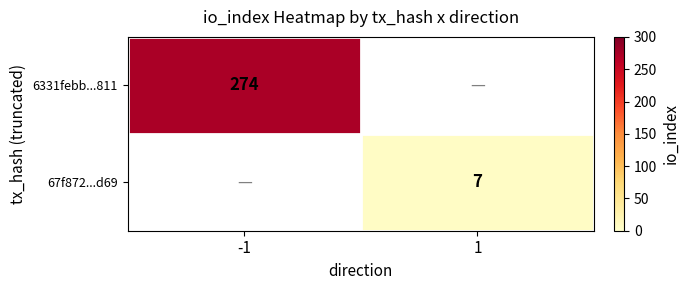

True or false: 67f872...d69 has a value of 11 at 1.

False